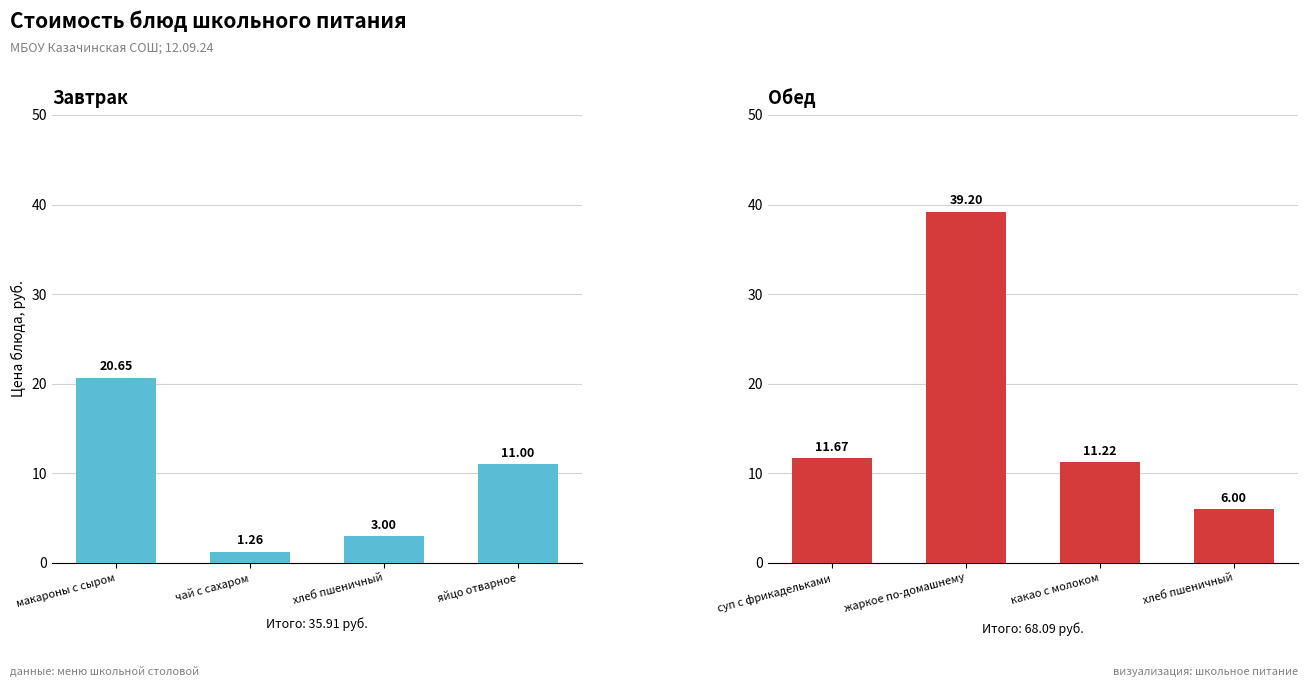

The value of Обед at какао с молоком is 7.1. True or false?

False